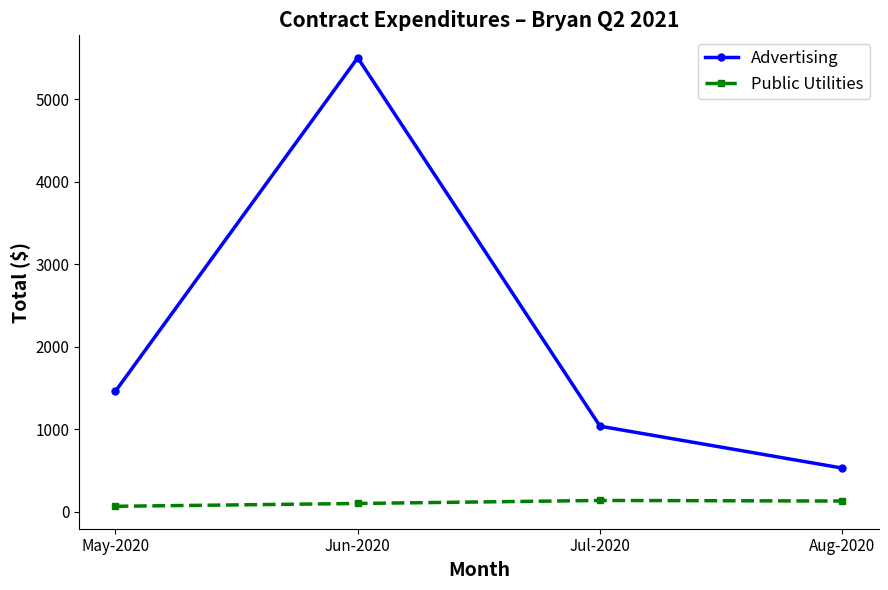

How many data points does each series have?

4